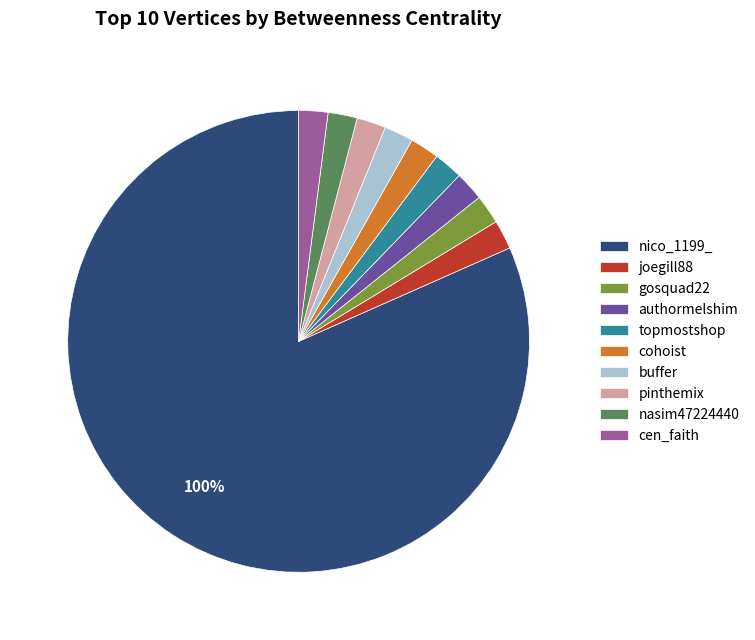

Combined, do nico_1199_ and buffer account for over 50%?

Yes